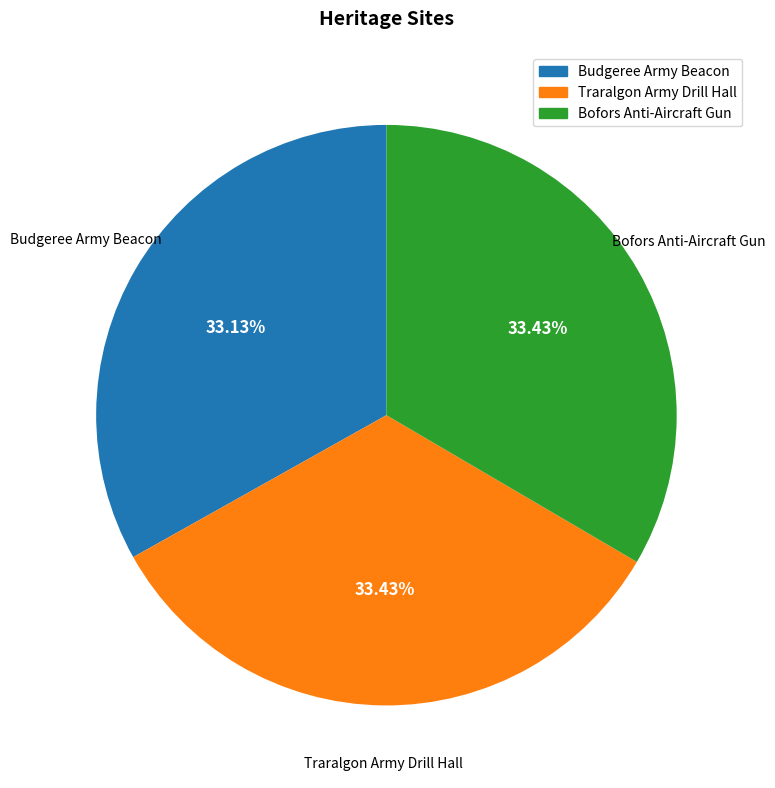

How many segments does this pie chart have?

3